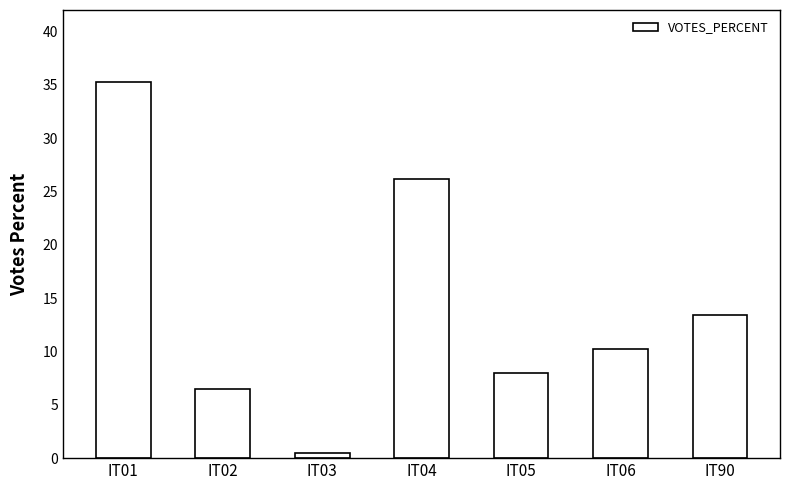

Between IT06 and IT03, which is larger?

IT06